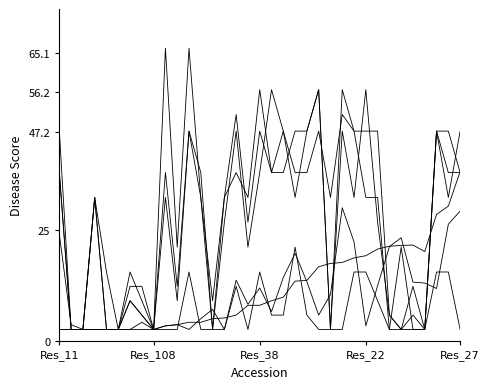

Is this an area chart (filled region under the line)?

No